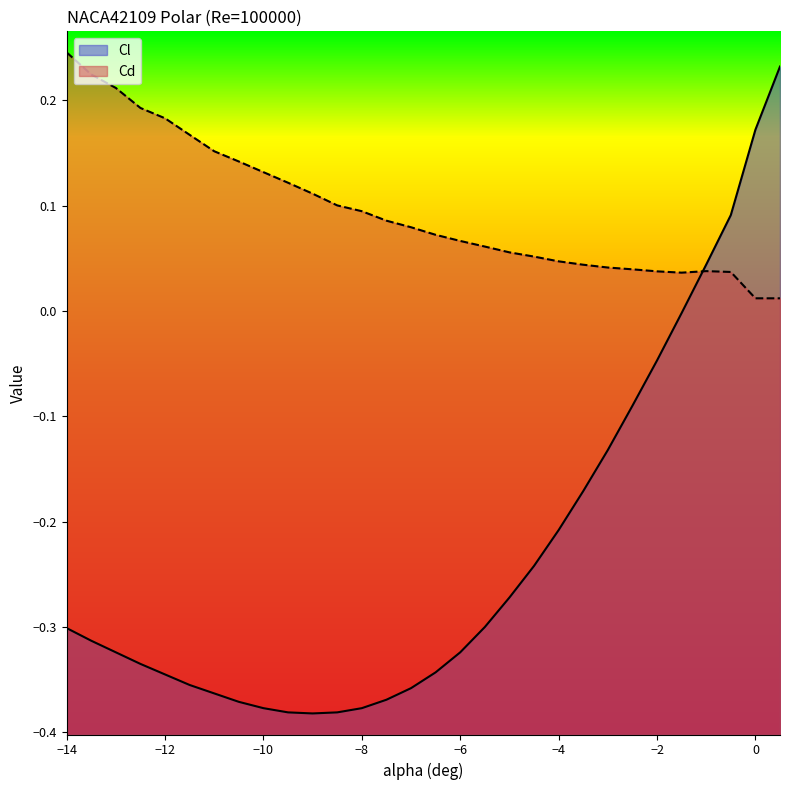

Which has a higher value, -13.5 or -5?

-5